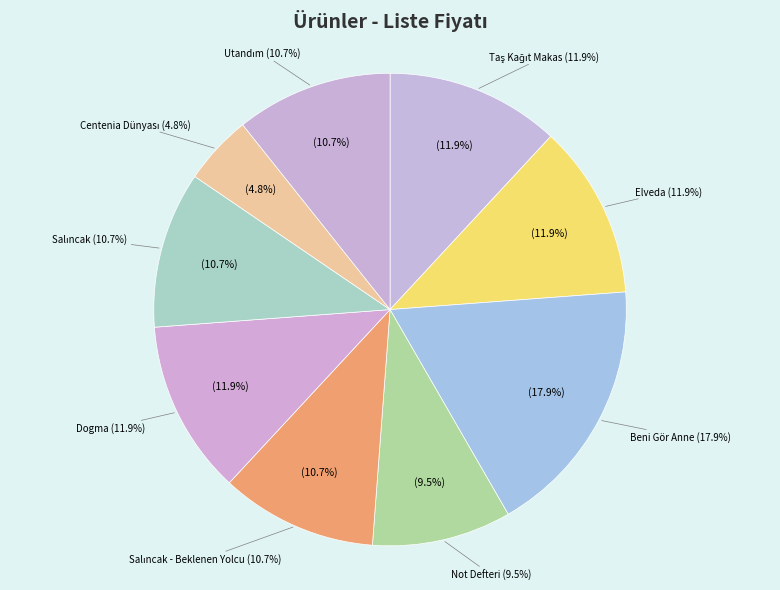

The Taş Kağıt Makas slice represents 6% of the pie. True or false?

False